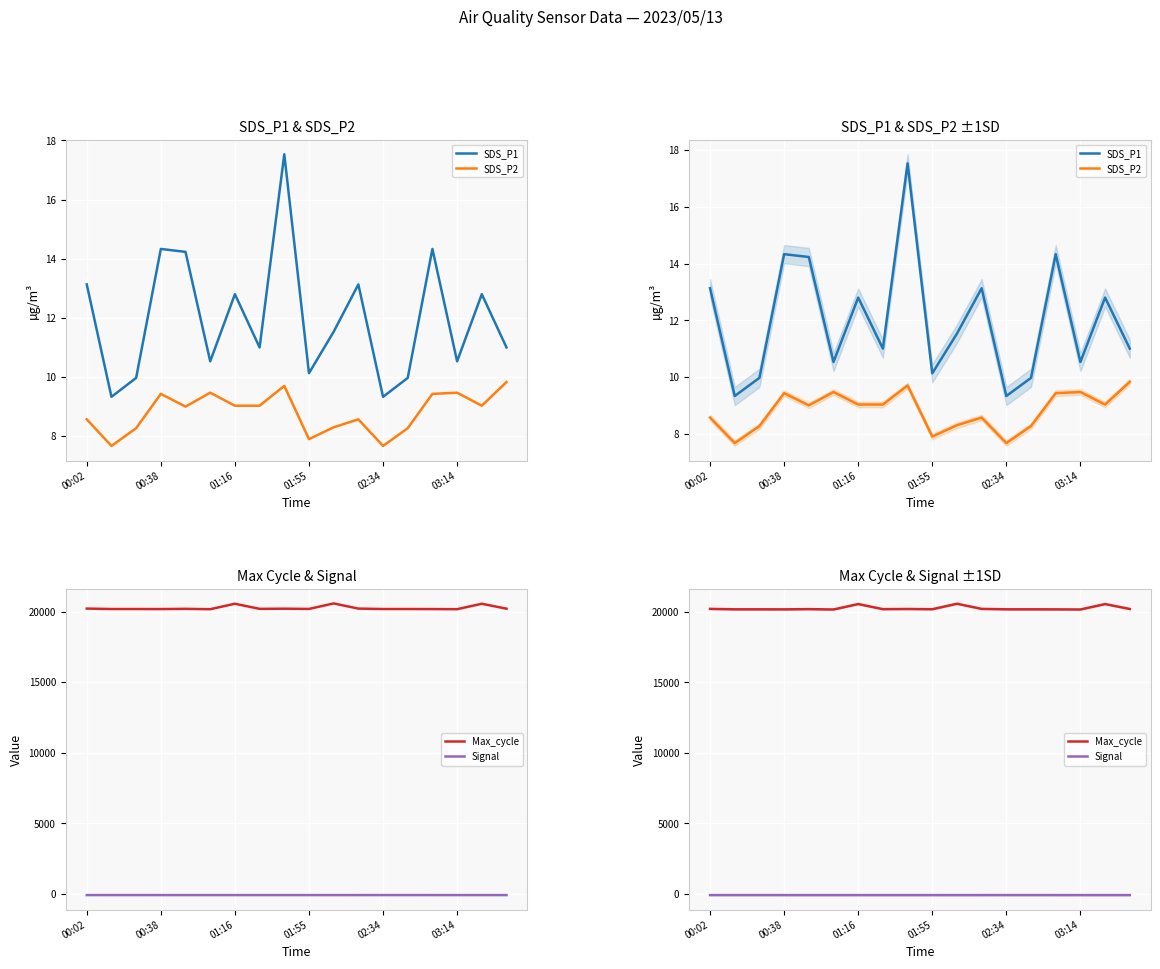

What is the difference between the second highest and second lowest values in the Max_cycle series?

386.0